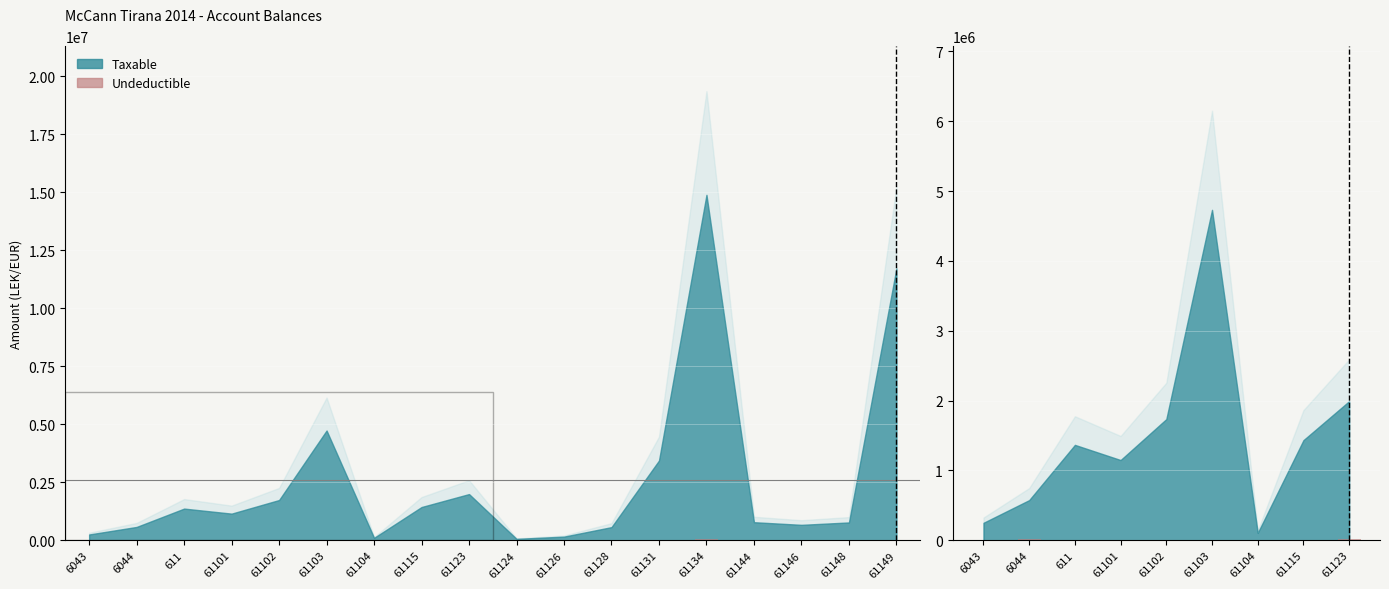

Which has a higher value, 6043 or 61104?

6043